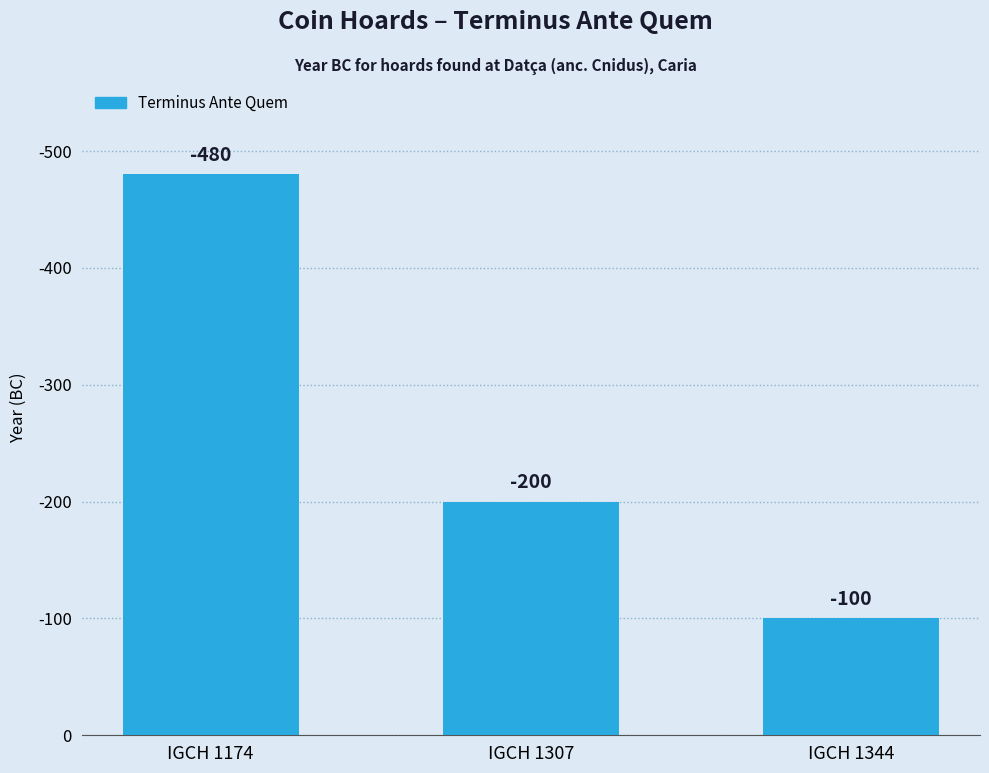

Does the chart contain any negative values?

No